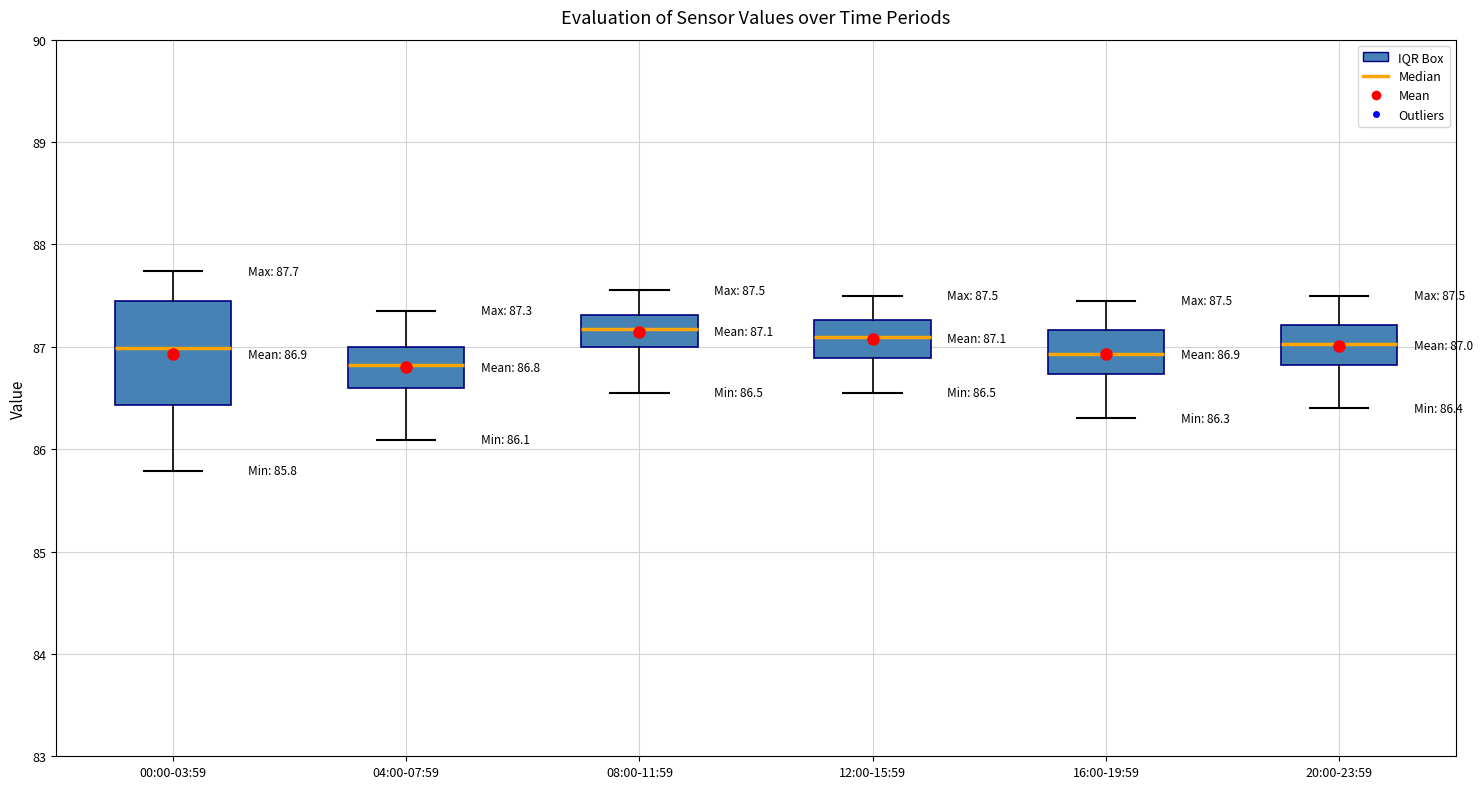

Which box is the tallest, from its lower edge to its upper edge?

00:00-03:59